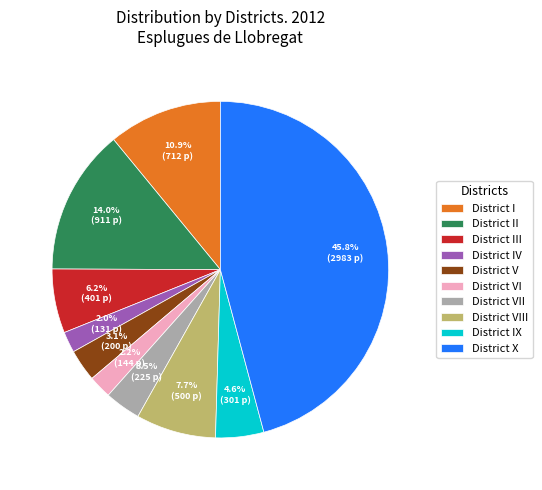

Is the sum of District II and District V greater than half?

No